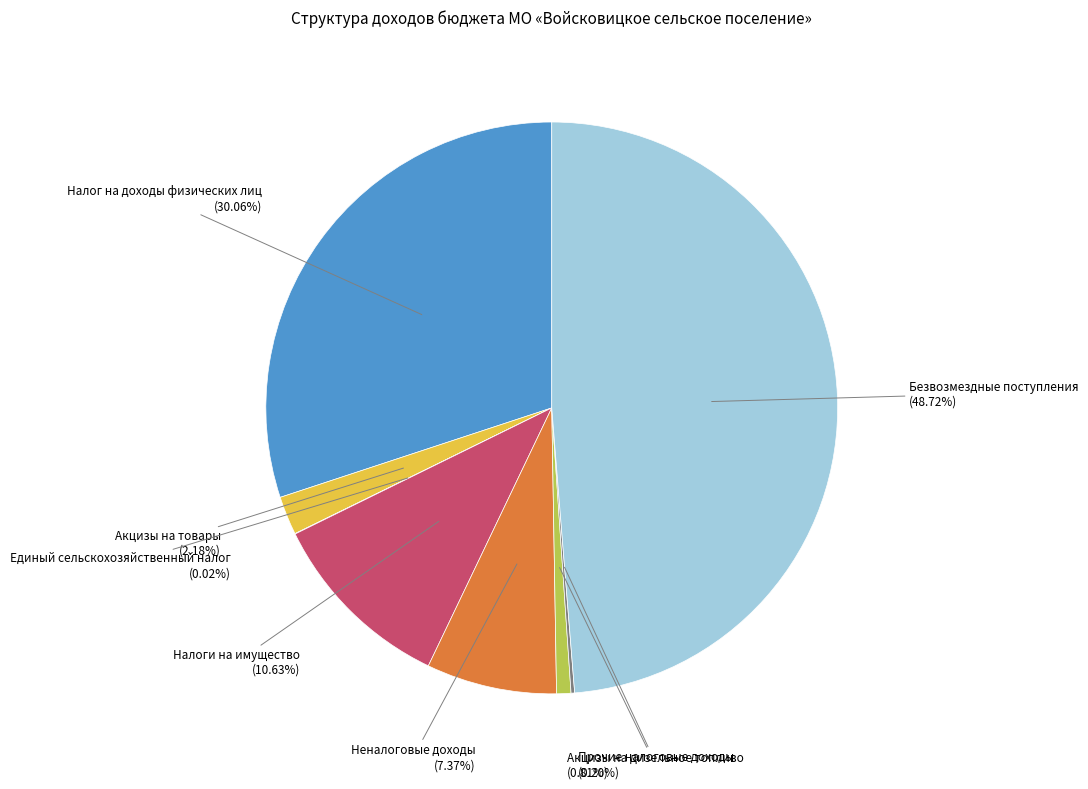

Between Неналоговые доходы and Безвозмездные поступления, which is larger?

Безвозмездные поступления